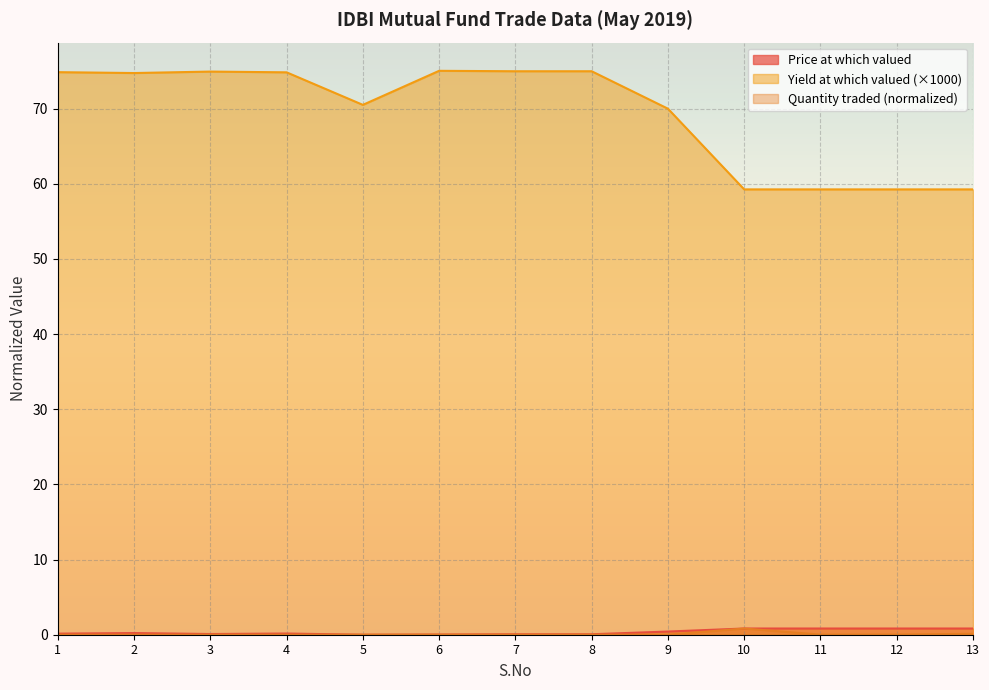

Which label corresponds to the smallest value in the chart?

5